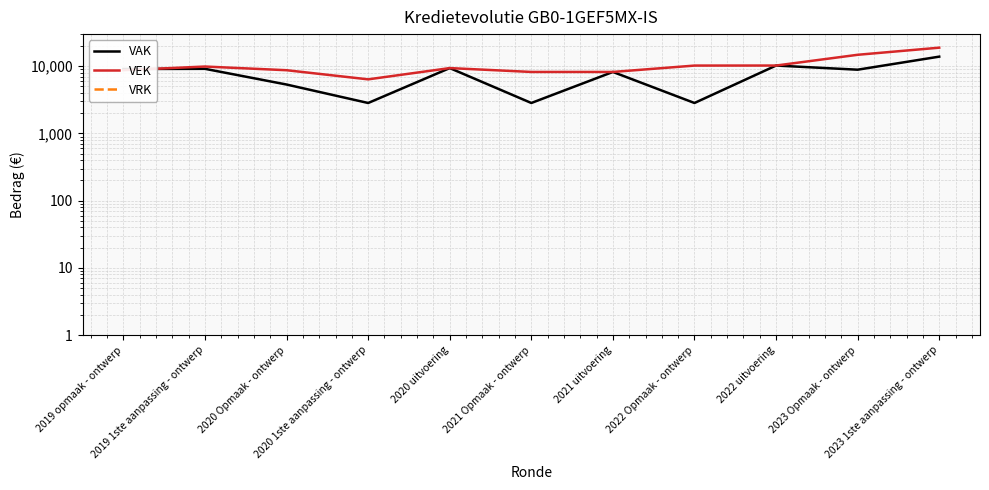

Between 2020 uitvoering and 2022 Opmaak - ontwerp, which series saw the biggest shift?

VAK